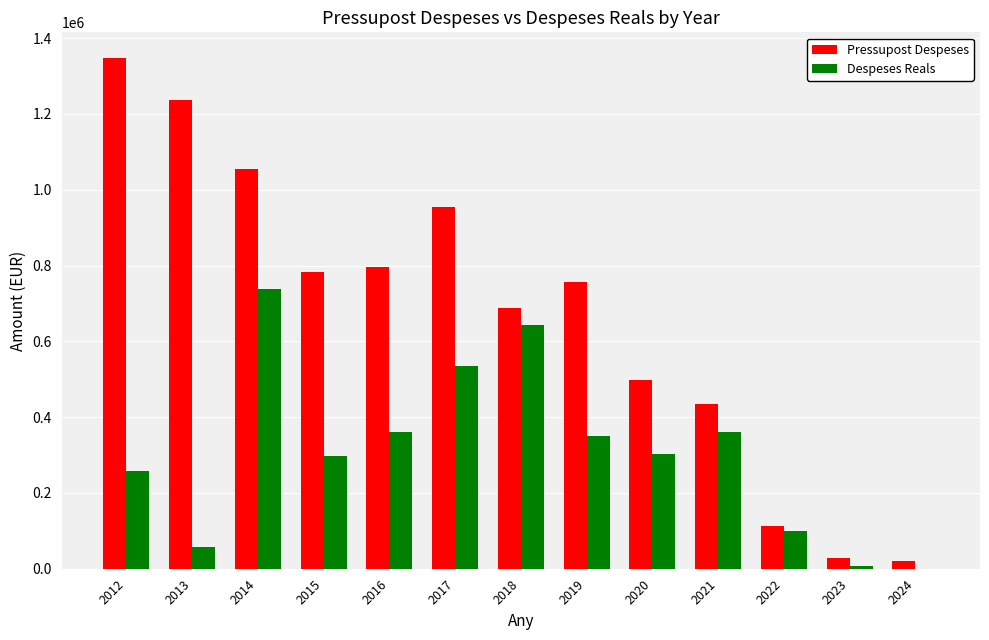

What is the approximate value of Pressupost Despeses at 2020?

499082.0